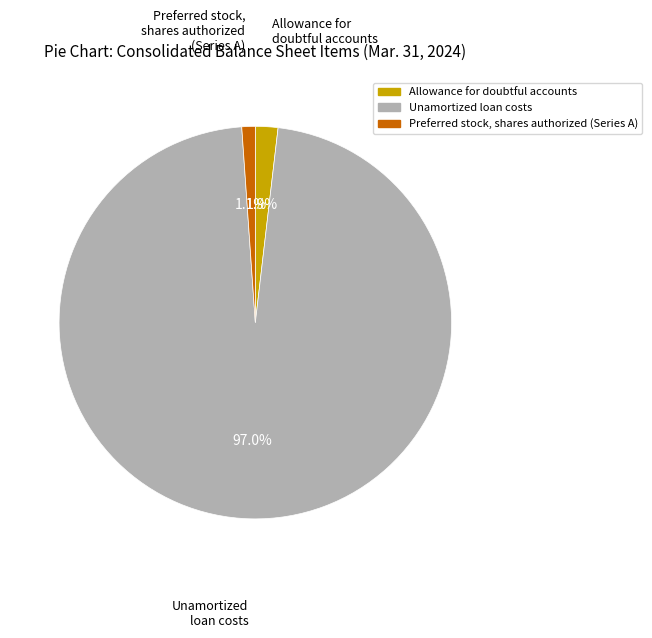

Which slice is the largest?

Unamortized loan costs